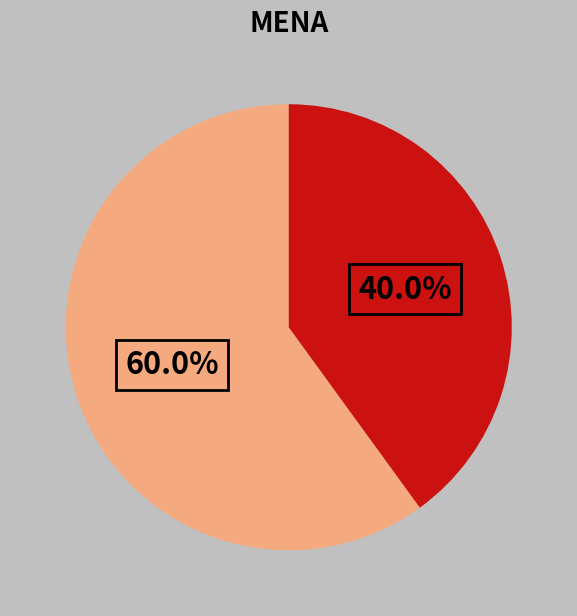

Does any single category account for the majority?

Yes